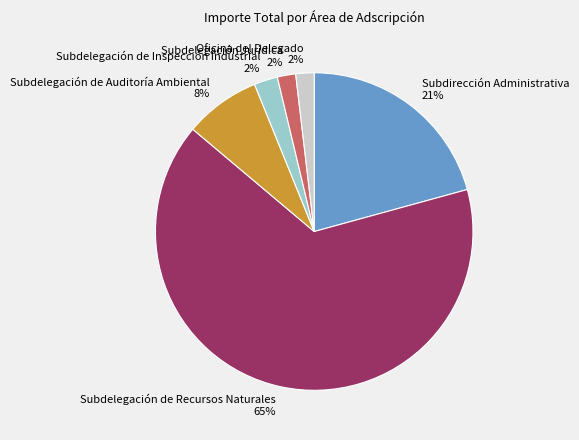

Combined, do Subdirección Administrativa and Subdelegación de Inspección Industrial account for over 50%?

No